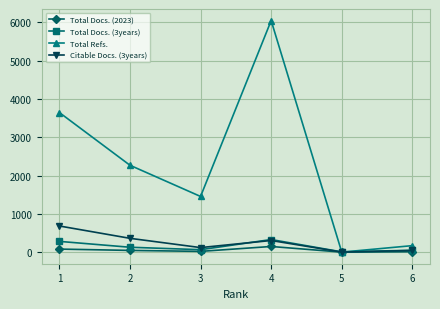

Which series has the largest total across all categories?

Total Refs.